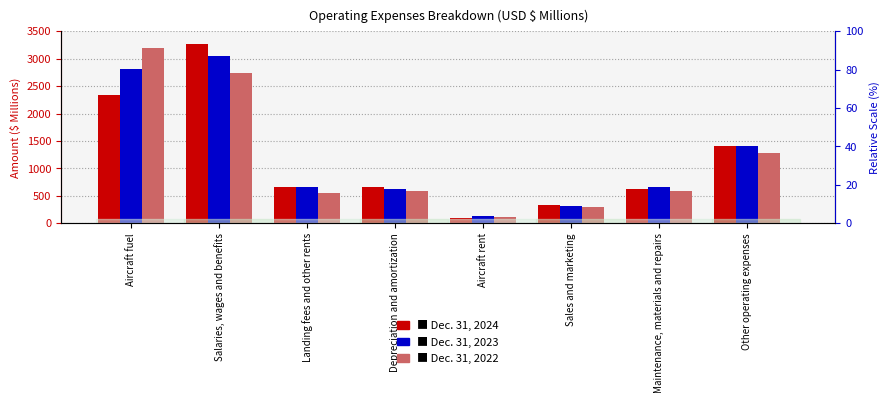

How many data points does each series have?

8